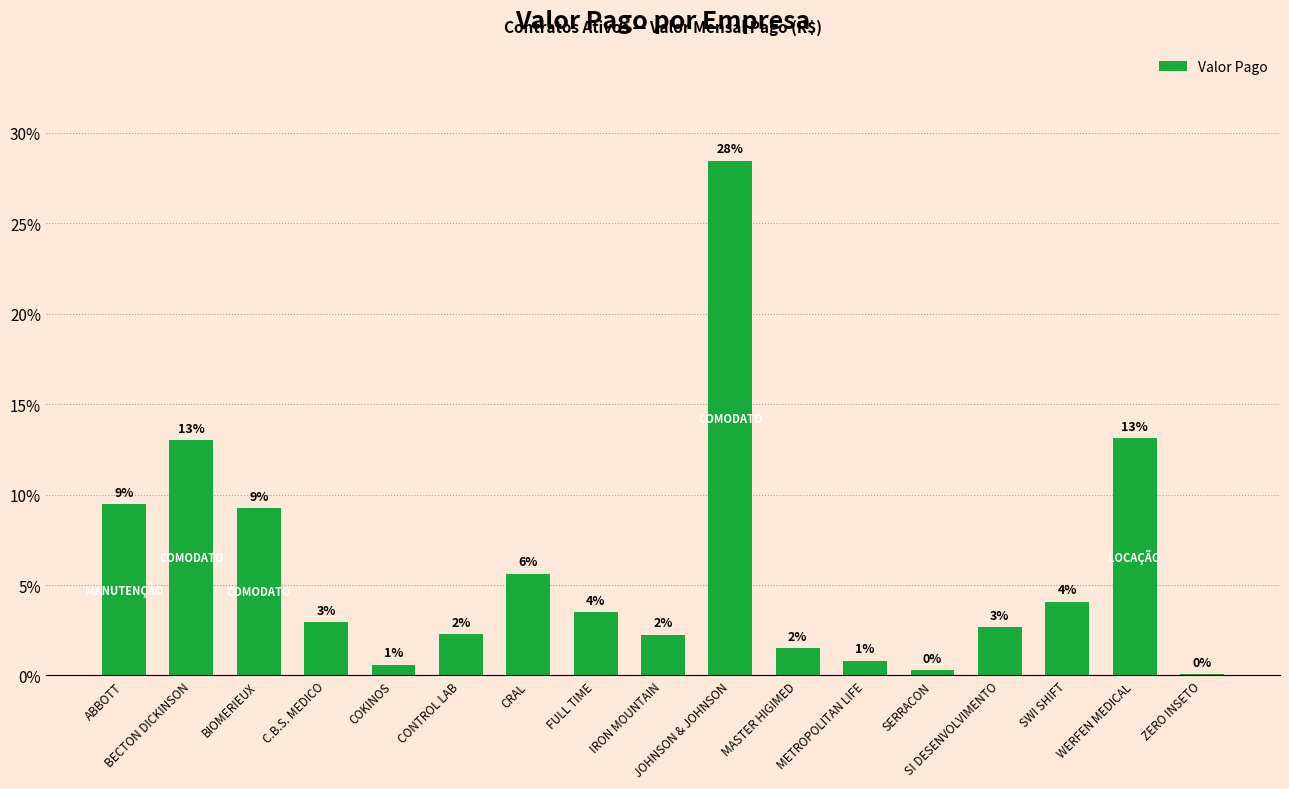

List the labels in order of value, smallest first.

ZERO INSETO, SERRACON, COKINOS, METROPOLITAN LIFE, MASTER HIGIMED, IRON MOUNTAIN, CONTROL LAB, SI DESENVOLVIMENTO, C.B.S. MEDICO, FULL TIME, SWI SHIFT, CRAL, BIOMERIEUX, ABBOTT, BECTON DICKINSON, WERFEN MEDICAL, JOHNSON & JOHNSON